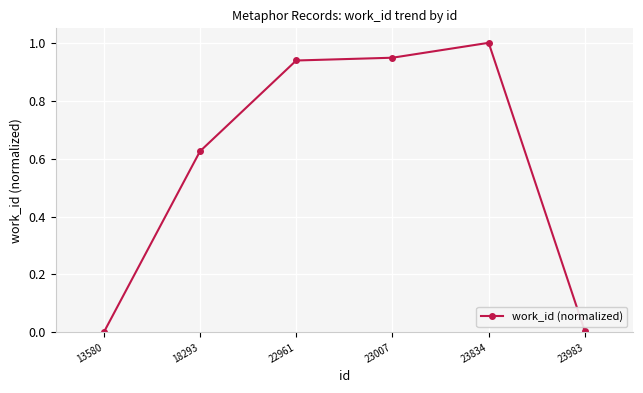

Is this an area chart (filled region under the line)?

No